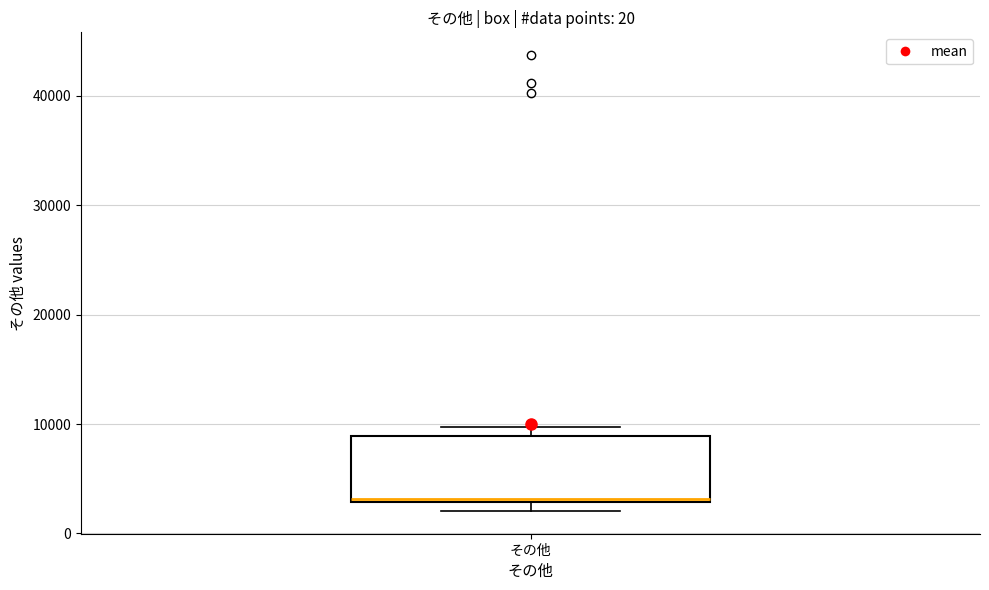

Transcribe this box plot: give where the median line is, the range the box spans, and where the two whiskers end, as read against the y-axis. The values are not printed on the chart, so give them approximately, as read against the axis.

median 3000, box 3000 to 9000, whiskers 2000 to 10000